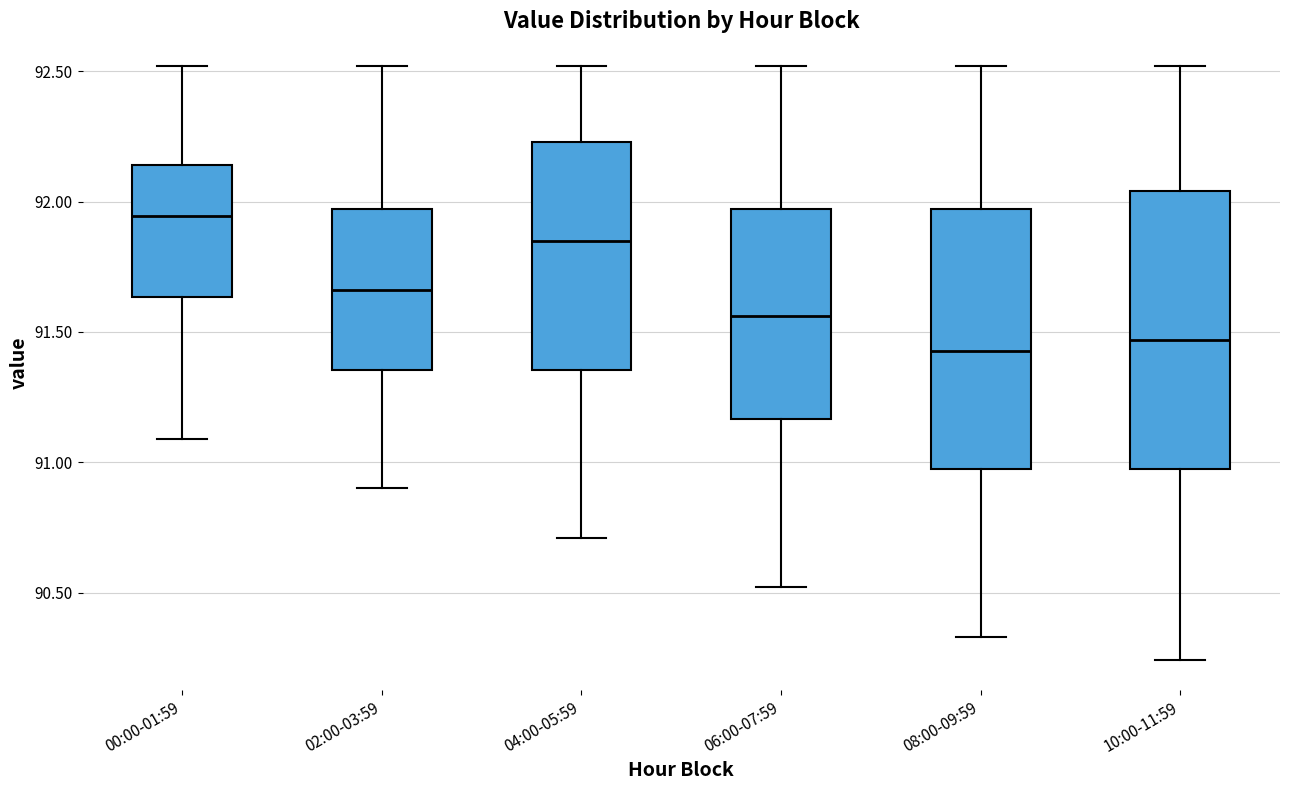

Which box's median line is the highest?

00:00-01:59